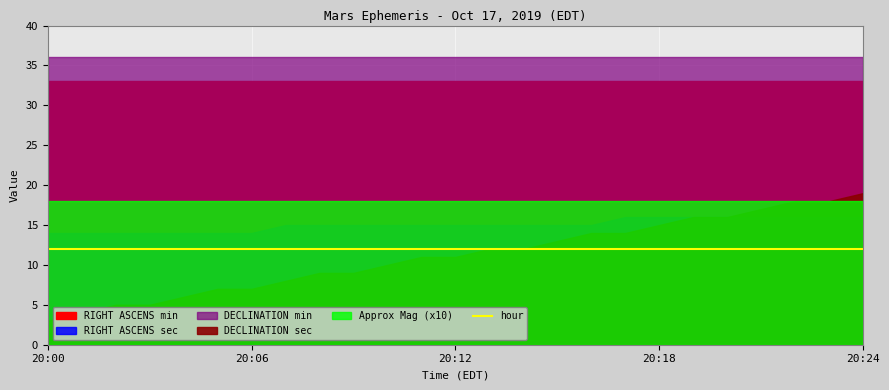

What is the minimum value shown in the chart?

1.8